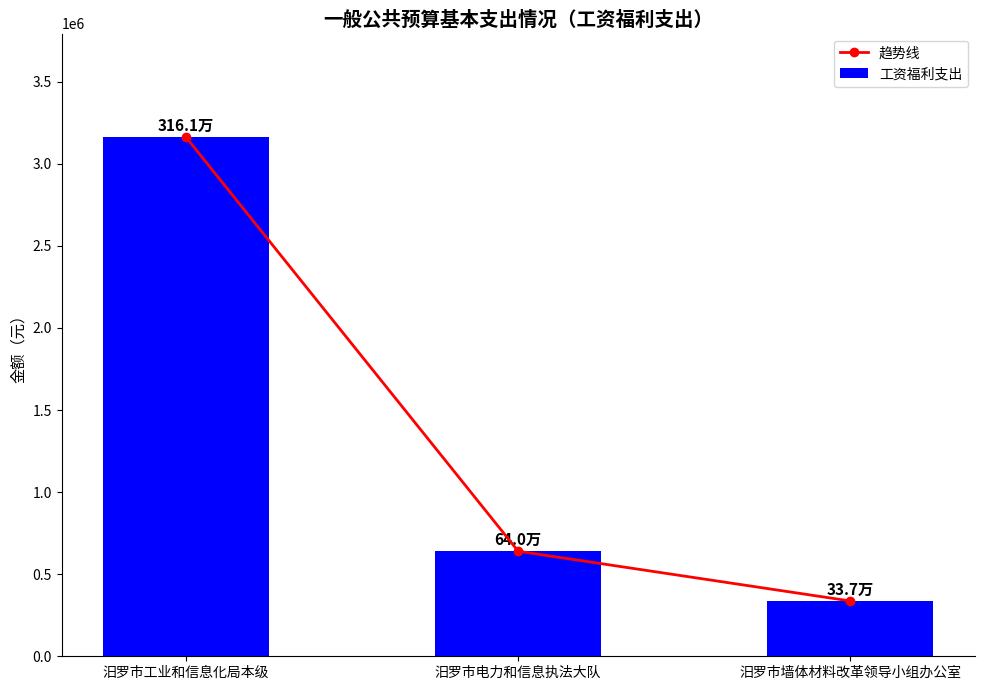

At which category is the sum across all series the highest?

汨罗市工业和信息化局本级